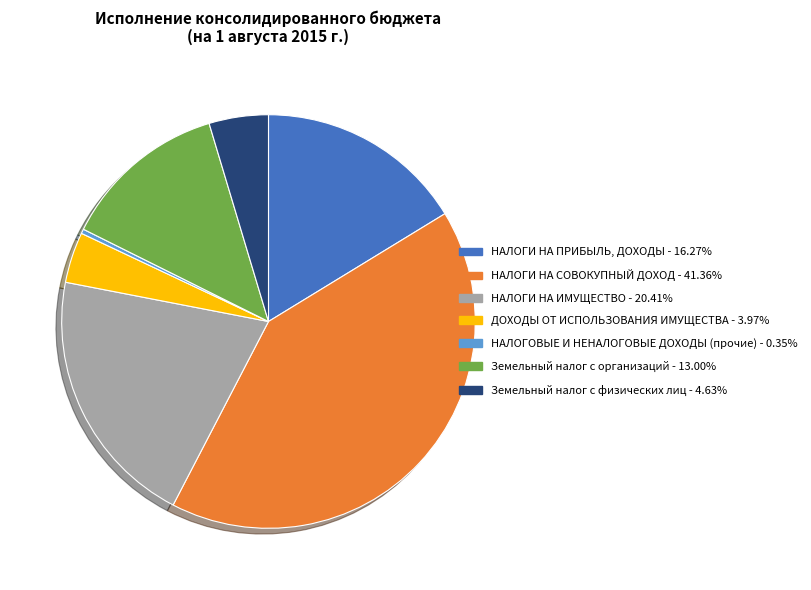

Rank the categories by value from highest to lowest.

НАЛОГИ НА СОВОКУПНЫЙ ДОХОД, НАЛОГИ НА ИМУЩЕСТВО, НАЛОГИ НА ПРИБЫЛЬ, ДОХОДЫ, Земельный налог с организаций, Земельный налог с физических лиц, ДОХОДЫ ОТ ИСПОЛЬЗОВАНИЯ ИМУЩЕСТВА, НАЛОГОВЫЕ И НЕНАЛОГОВЫЕ ДОХОДЫ (прочие)